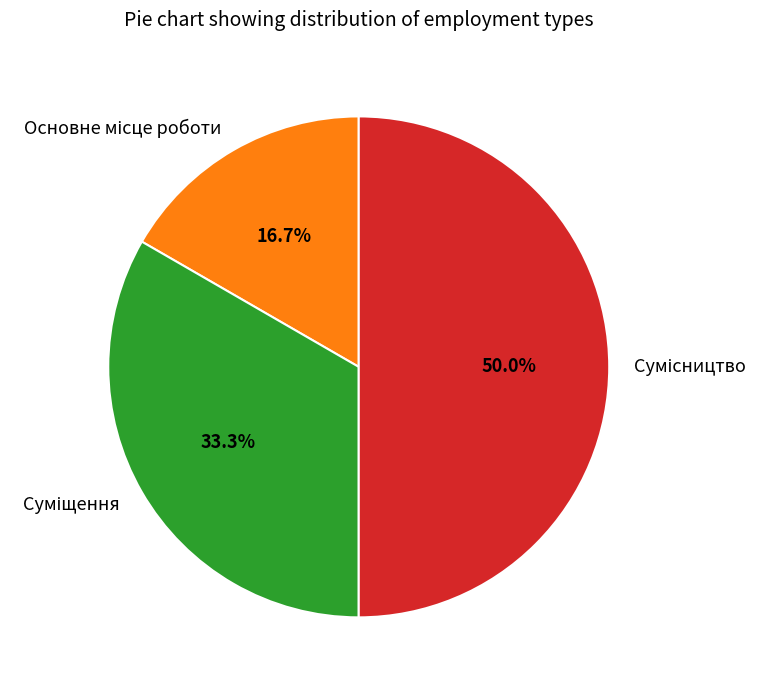

How many segments does this pie chart have?

3